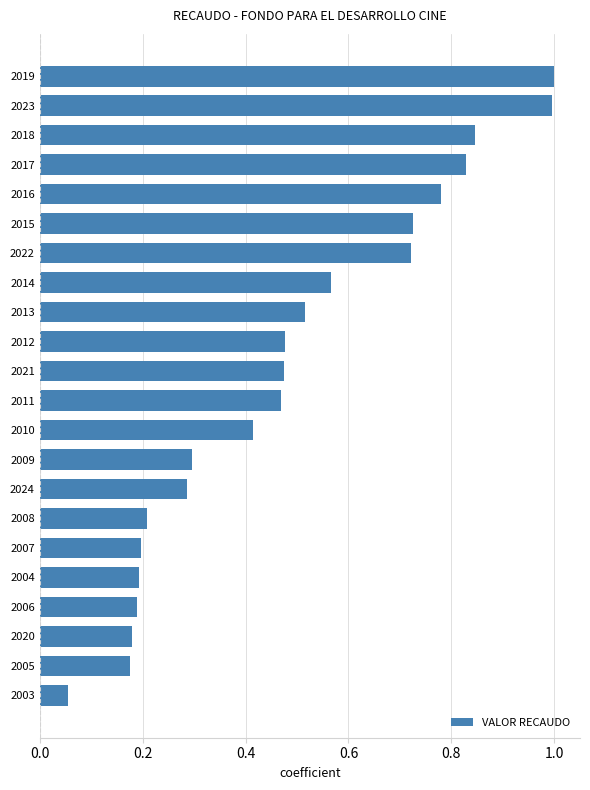

What is the difference between the maximum and minimum values?

0.9